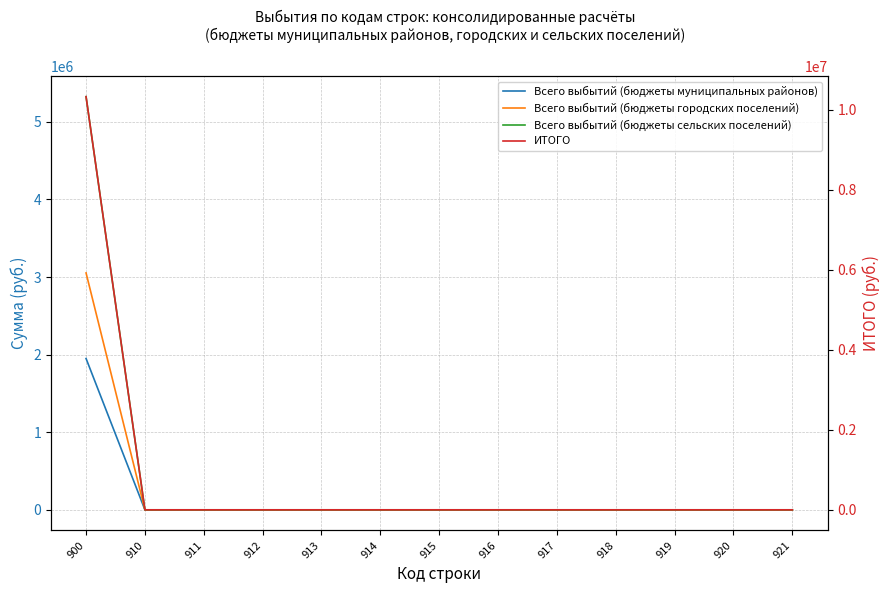

Between 900 and 910, which series saw the biggest shift?

ИТОГО